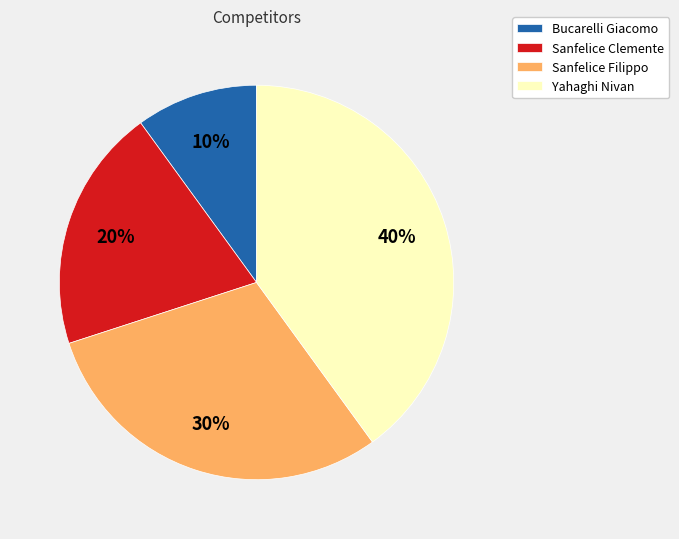

What is the ratio of the value at Yahaghi Nivan to the value at Sanfelice Clemente?

2.0